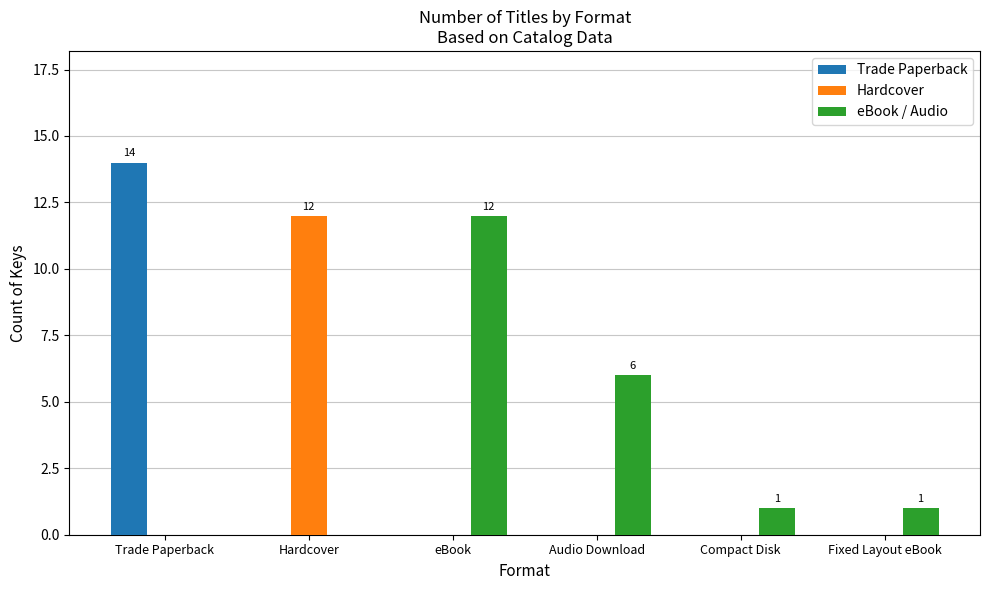

What is the maximum value shown in the chart?

14